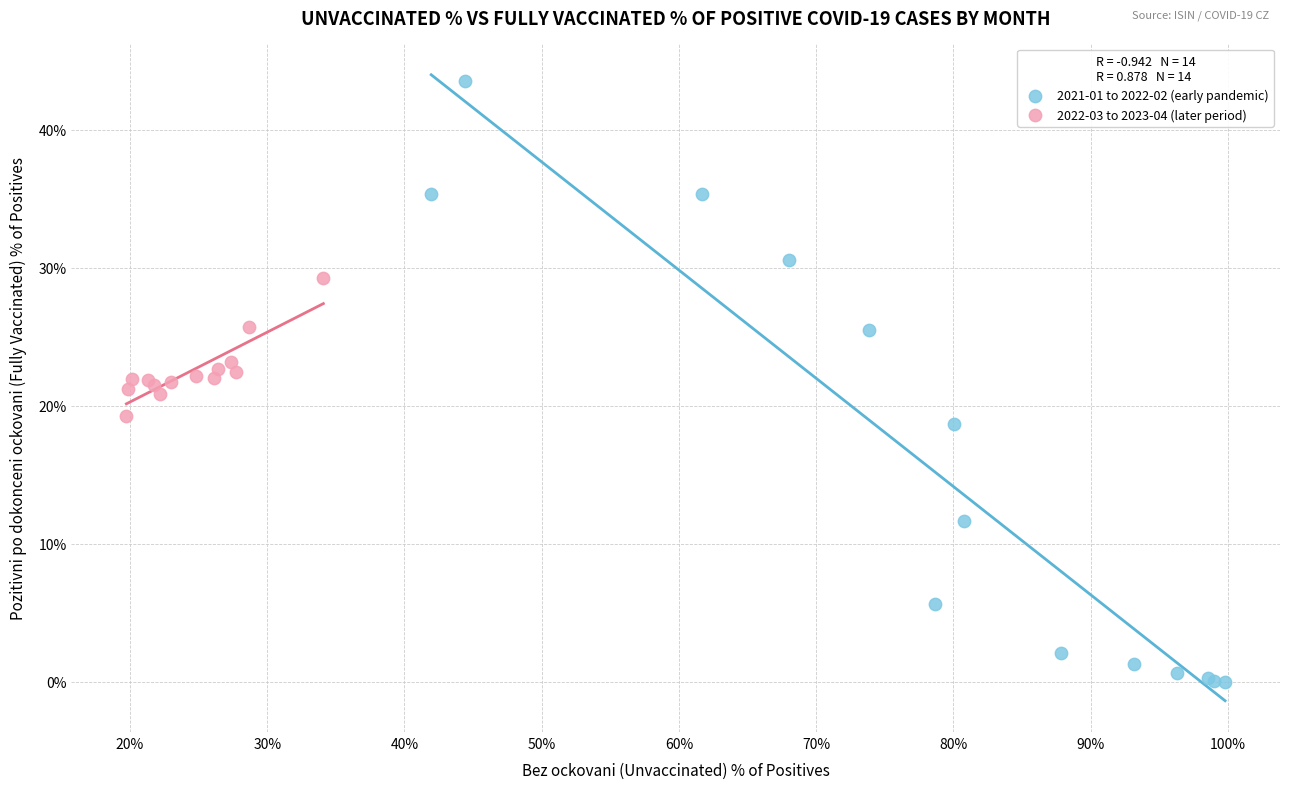

Which series has the widest spread of Y values?

2021-01 to 2022-02 (early pandemic)